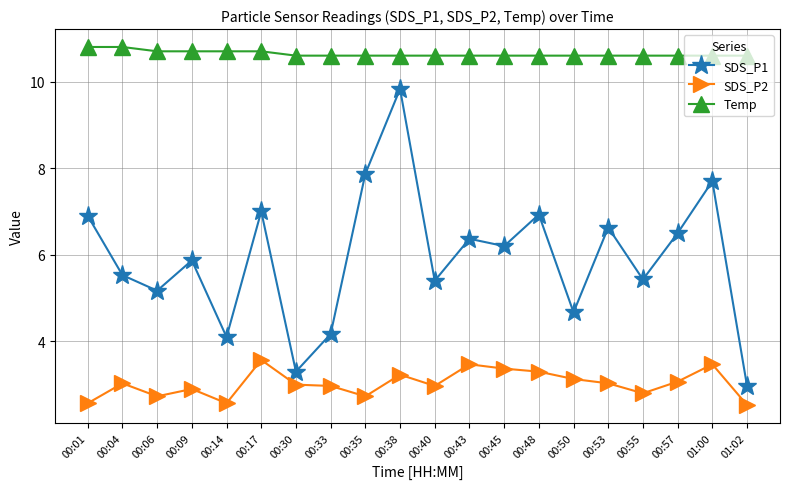

Rank the series at 01:00 from highest to lowest value.

Temp, SDS_P1, SDS_P2